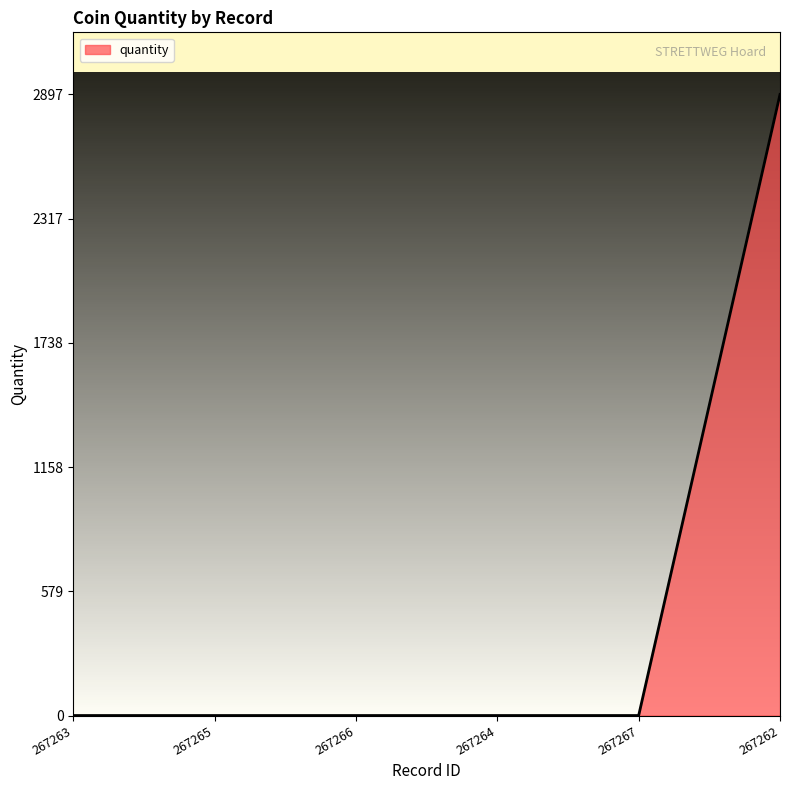

Reading right to left, extract all data points from this chart.

267262=2897	267267=0	267264=0	267266=0	267265=0	267263=0